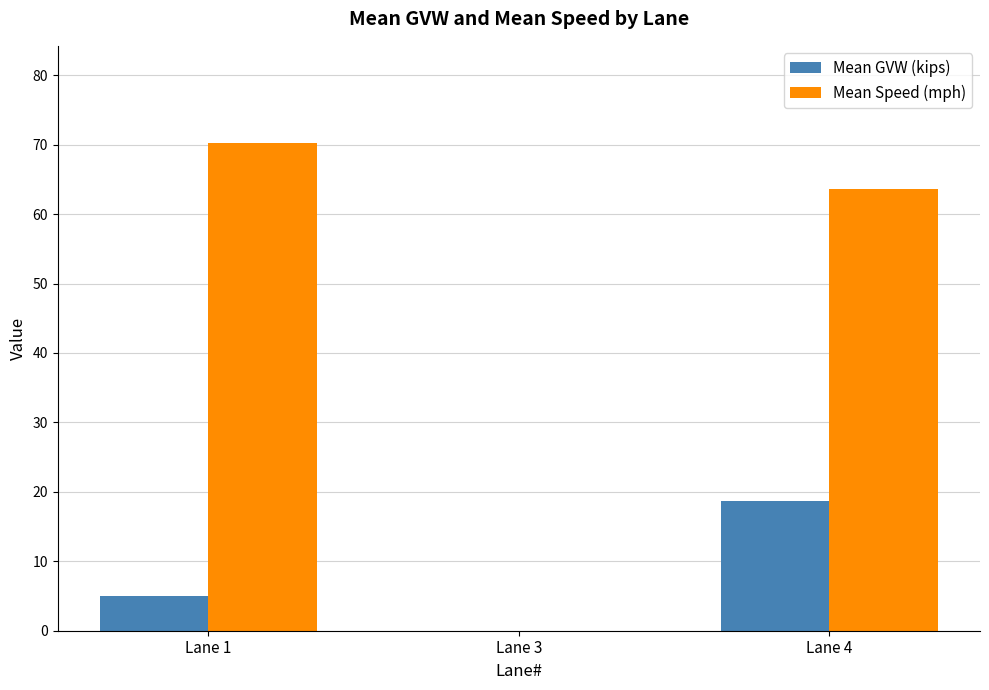

Where is Mean Speed (mph) nearest to the value 35?

Lane 4